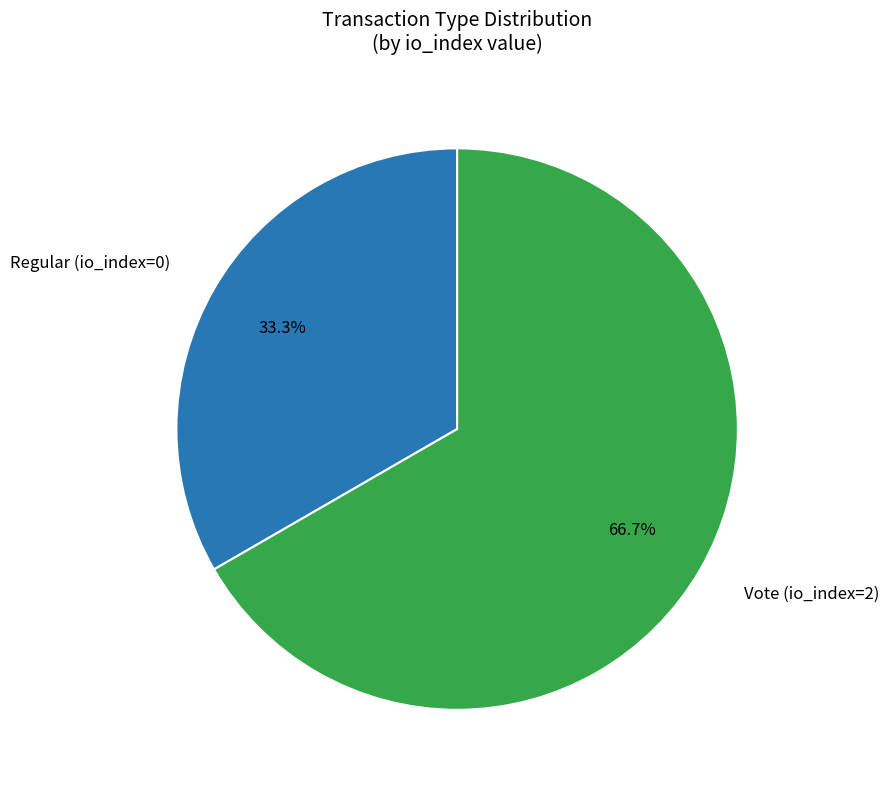

Which slice is the smallest?

Regular